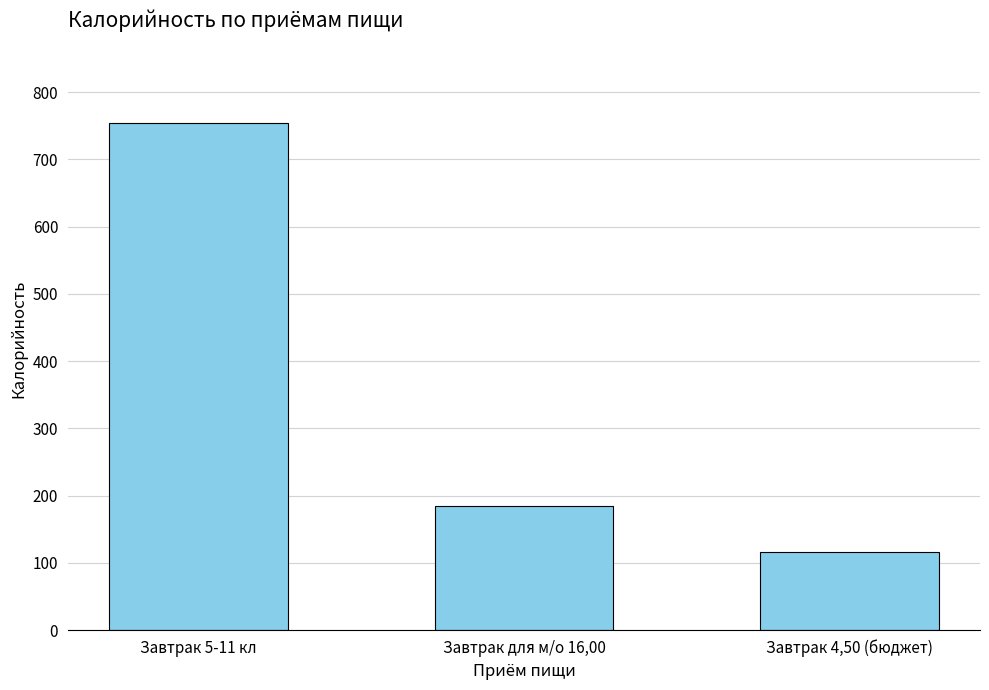

What is the label of the 1st bar from the left?

Завтрак 5-11 кл